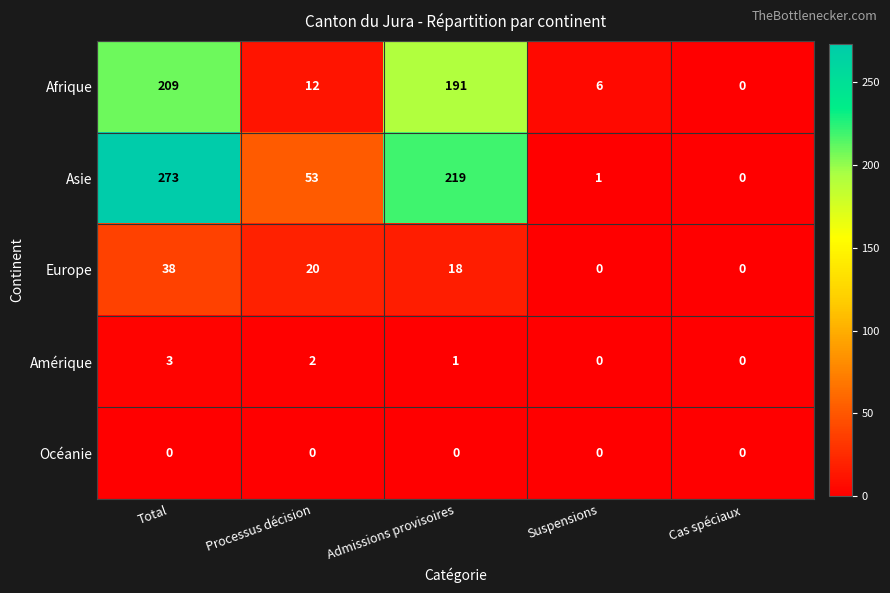

Which series has the largest range (max minus min)?

Asie